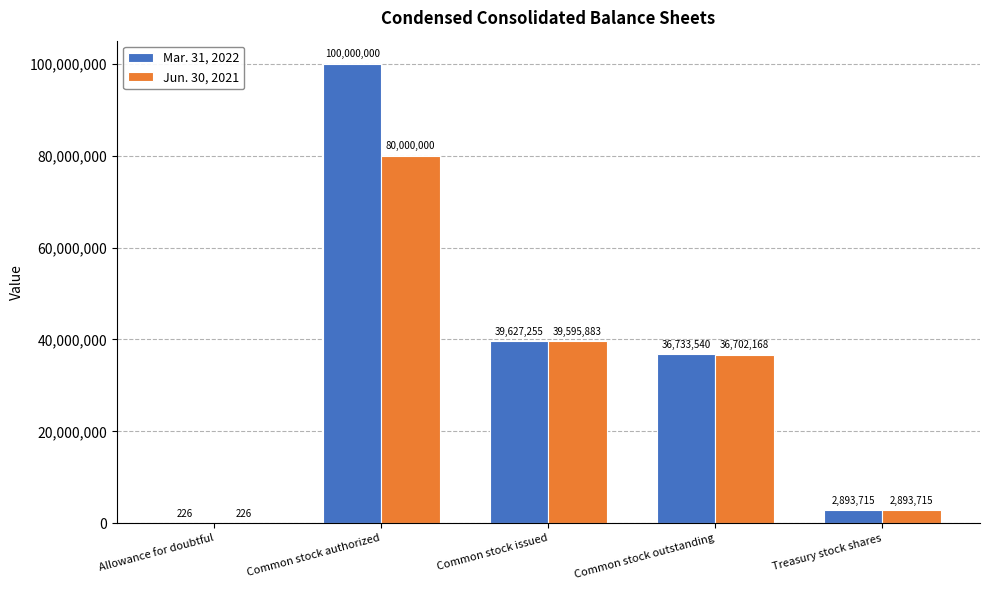

What is the maximum value shown in the chart?

100000000